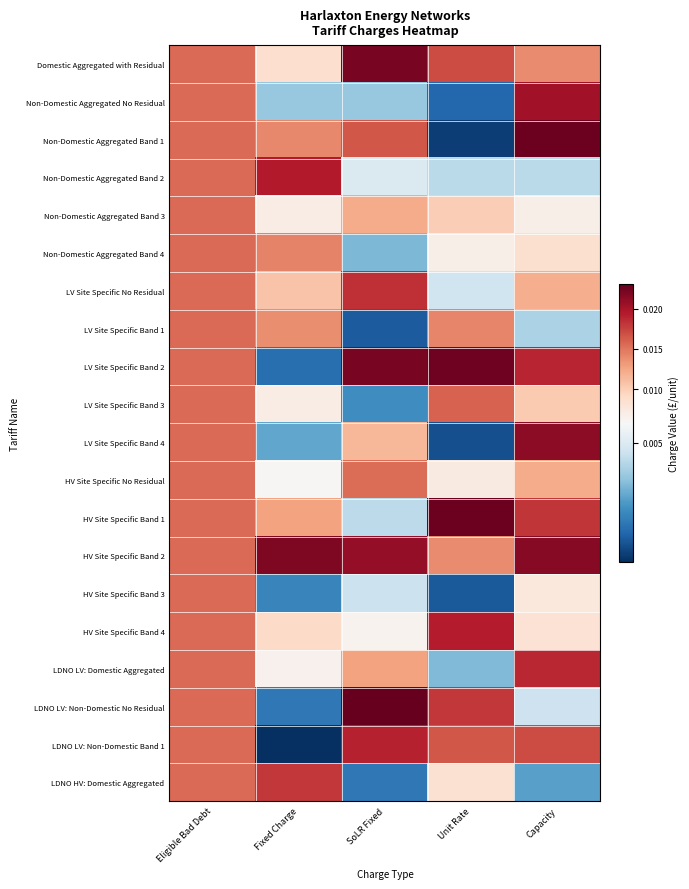

Reading left to right, what are all the values shown in this chart?

Domestic Aggregated with Residual: Eligible Bad Debt=0.0	Fixed Charge=0.0	SoLR Fixed=0.0	Unit Rate=0.0	Capacity=0.0
Non-Domestic Aggregated No Residual: Eligible Bad Debt=0.0	Fixed Charge=0.0	SoLR Fixed=0.0	Unit Rate=0.0	Capacity=0.0
Non-Domestic Aggregated Band 1: Eligible Bad Debt=0.0	Fixed Charge=0.0	SoLR Fixed=0.0	Unit Rate=0.0	Capacity=0.0
Non-Domestic Aggregated Band 2: Eligible Bad Debt=0.0	Fixed Charge=0.0	SoLR Fixed=0.0	Unit Rate=0.0	Capacity=0.0
Non-Domestic Aggregated Band 3: Eligible Bad Debt=0.0	Fixed Charge=0.0	SoLR Fixed=0.0	Unit Rate=0.0	Capacity=0.0
Non-Domestic Aggregated Band 4: Eligible Bad Debt=0.0	Fixed Charge=0.0	SoLR Fixed=0.0	Unit Rate=0.0	Capacity=0.0
LV Site Specific No Residual: Eligible Bad Debt=0.0	Fixed Charge=0.0	SoLR Fixed=0.0	Unit Rate=0.0	Capacity=0.0
LV Site Specific Band 1: Eligible Bad Debt=0.0	Fixed Charge=0.0	SoLR Fixed=0.0	Unit Rate=0.0	Capacity=0.0
LV Site Specific Band 2: Eligible Bad Debt=0.0	Fixed Charge=0.0	SoLR Fixed=0.0	Unit Rate=0.0	Capacity=0.0
LV Site Specific Band 3: Eligible Bad Debt=0.0	Fixed Charge=0.0	SoLR Fixed=0.0	Unit Rate=0.0	Capacity=0.0
LV Site Specific Band 4: Eligible Bad Debt=0.0	Fixed Charge=0.0	SoLR Fixed=0.0	Unit Rate=0.0	Capacity=0.0
HV Site Specific No Residual: Eligible Bad Debt=0.0	Fixed Charge=0.0	SoLR Fixed=0.0	Unit Rate=0.0	Capacity=0.0
HV Site Specific Band 1: Eligible Bad Debt=0.0	Fixed Charge=0.0	SoLR Fixed=0.0	Unit Rate=0.0	Capacity=0.0
HV Site Specific Band 2: Eligible Bad Debt=0.0	Fixed Charge=0.0	SoLR Fixed=0.0	Unit Rate=0.0	Capacity=0.0
HV Site Specific Band 3: Eligible Bad Debt=0.0	Fixed Charge=0.0	SoLR Fixed=0.0	Unit Rate=0.0	Capacity=0.0
HV Site Specific Band 4: Eligible Bad Debt=0.0	Fixed Charge=0.0	SoLR Fixed=0.0	Unit Rate=0.0	Capacity=0.0
LDNO LV: Domestic Aggregated: Eligible Bad Debt=0.0	Fixed Charge=0.0	SoLR Fixed=0.0	Unit Rate=0.0	Capacity=0.0
LDNO LV: Non-Domestic No Residual: Eligible Bad Debt=0.0	Fixed Charge=0.0	SoLR Fixed=0.0	Unit Rate=0.0	Capacity=0.0
LDNO LV: Non-Domestic Band 1: Eligible Bad Debt=0.0	Fixed Charge=0.0	SoLR Fixed=0.0	Unit Rate=0.0	Capacity=0.0
LDNO HV: Domestic Aggregated: Eligible Bad Debt=0.0	Fixed Charge=0.0	SoLR Fixed=0.0	Unit Rate=0.0	Capacity=0.0